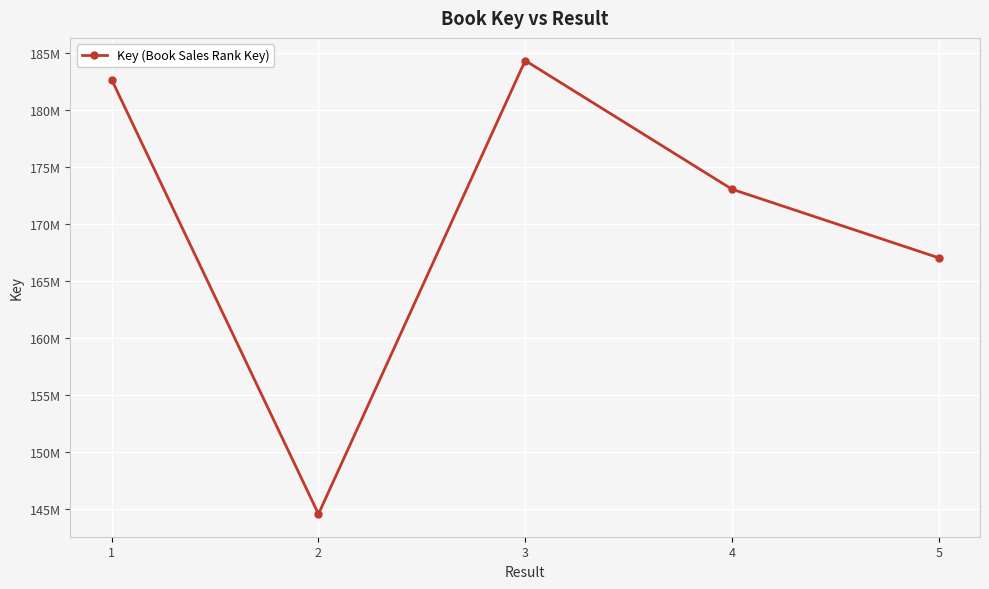

What is the difference between the maximum and minimum values?

39793636